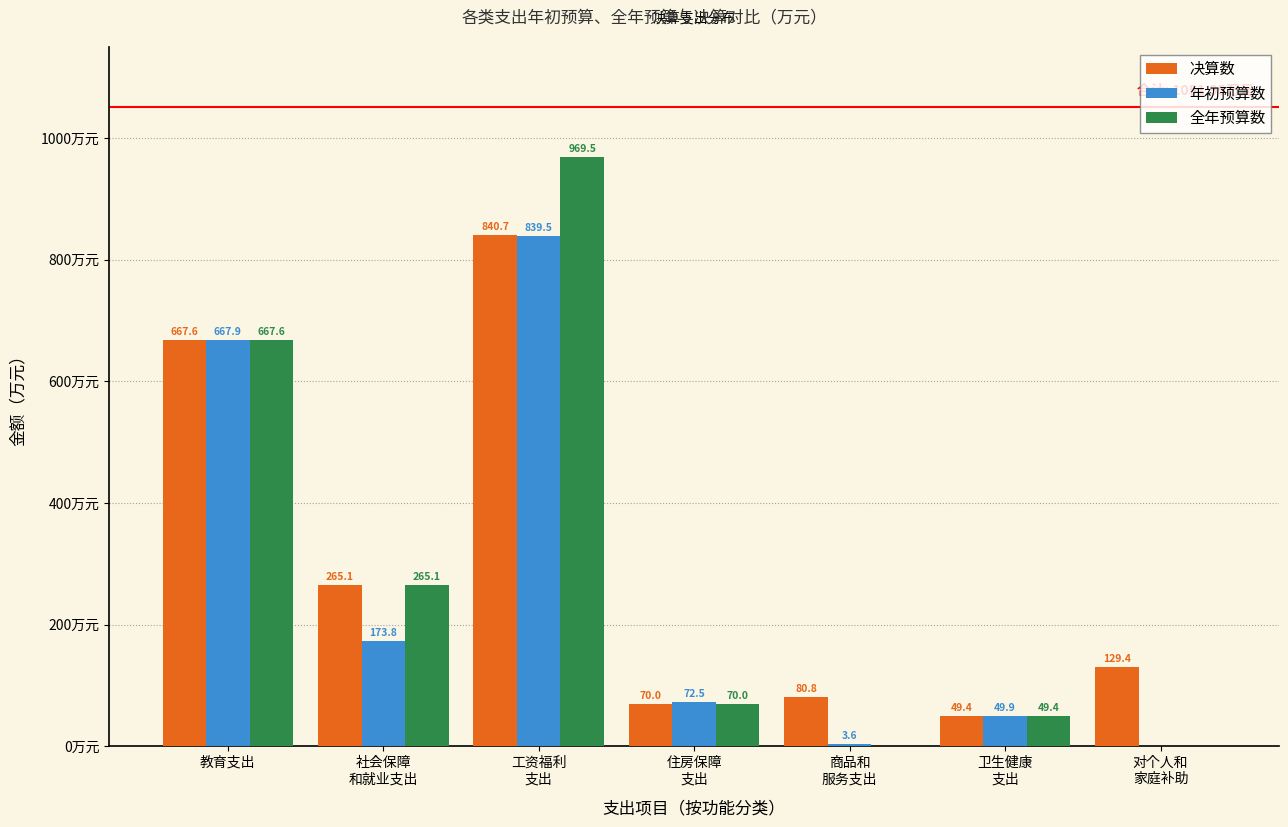

Where does the 全年预算数 series first go above 69?

教育支出